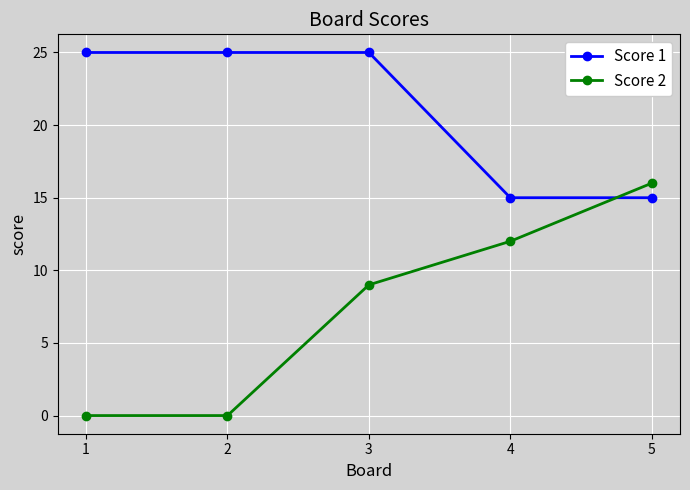

What are all the series names shown in the legend?

Score 1, Score 2